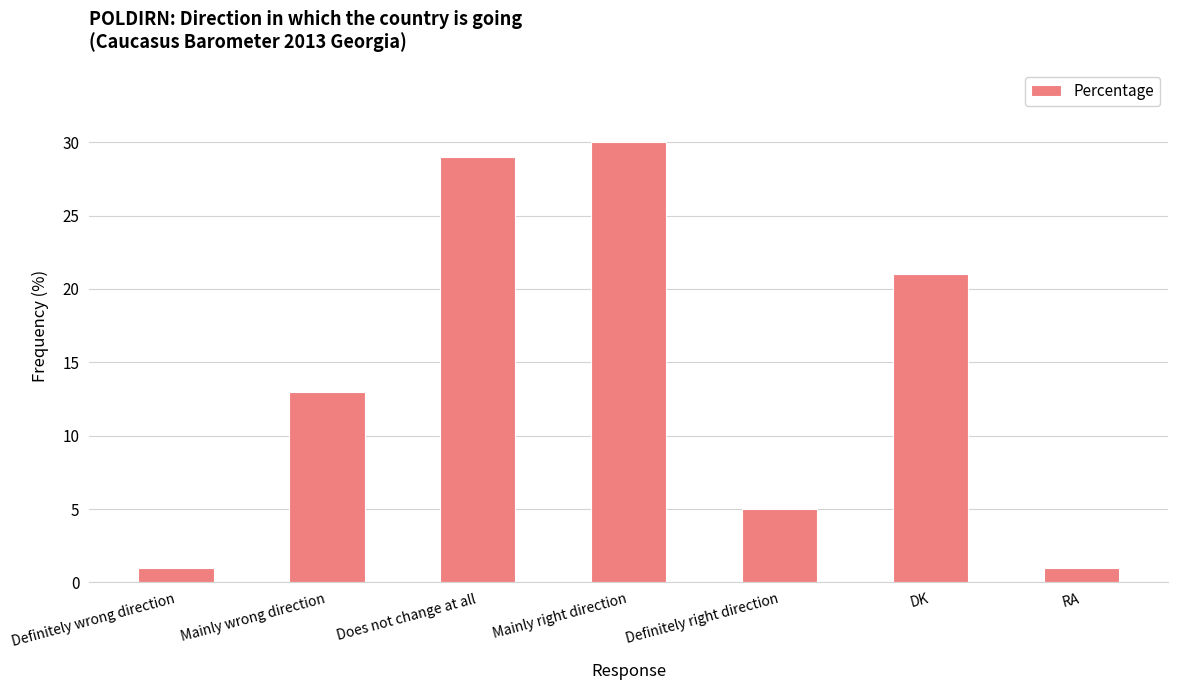

Between RA and Mainly wrong direction, which is larger?

Mainly wrong direction